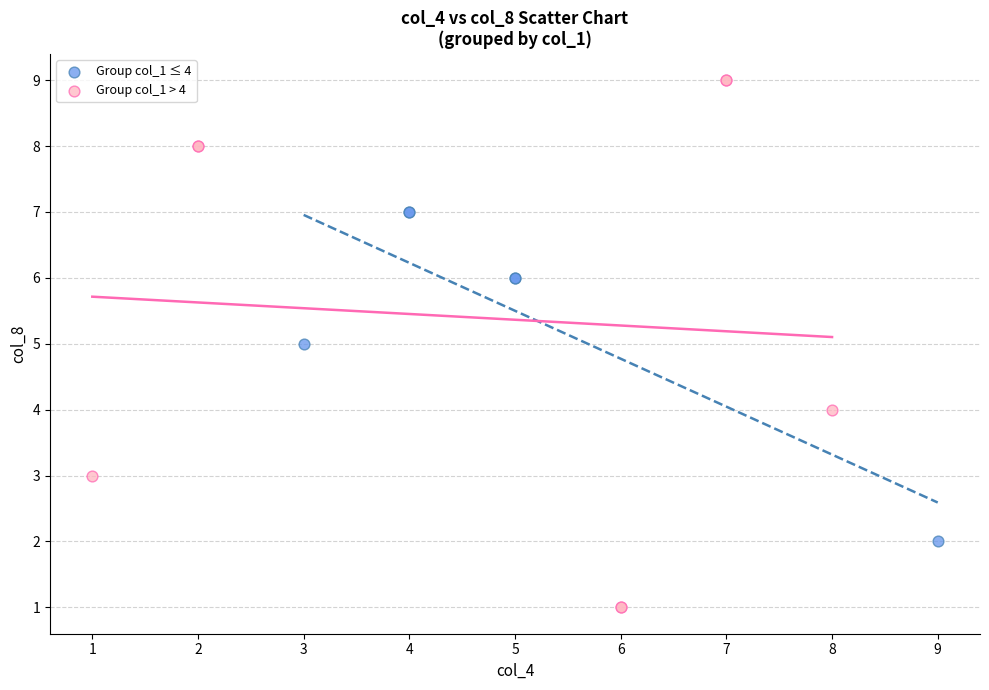

Which series has the widest spread of Y values?

Group col_1 > 4